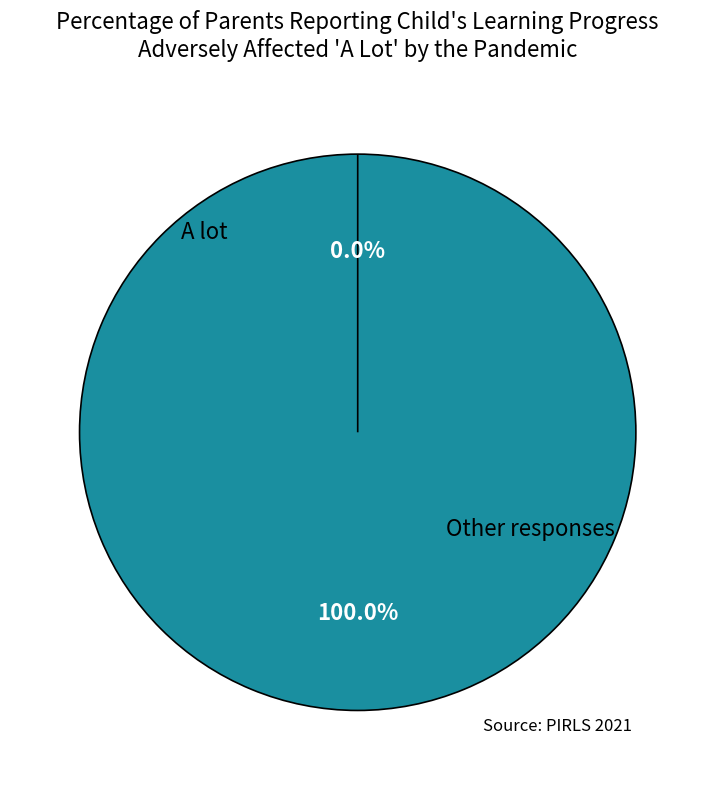

To the nearest percent, what is the average slice percentage?

50%